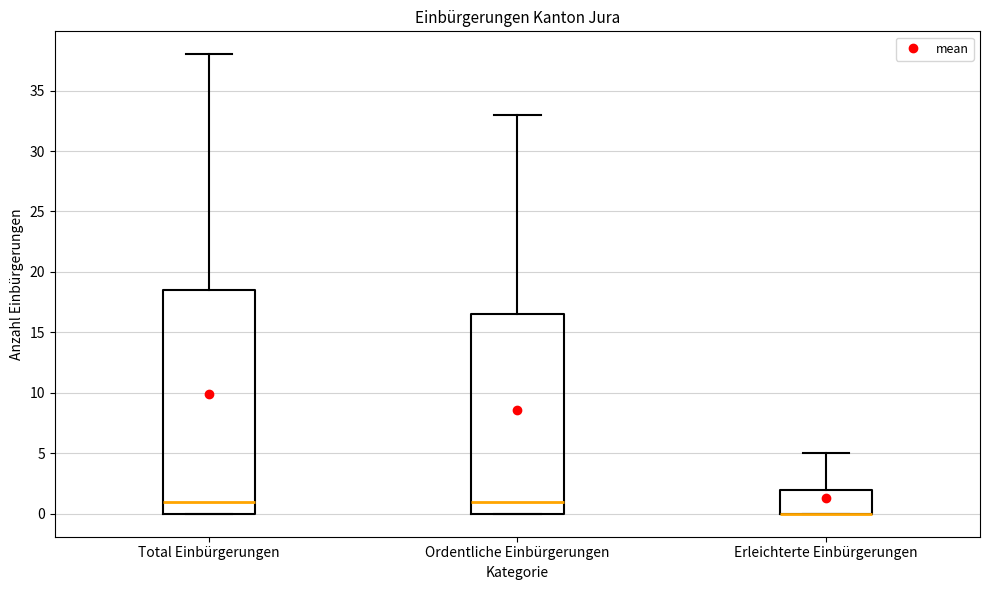

Which box is the tallest, from its lower edge to its upper edge?

Total Einbürgerungen